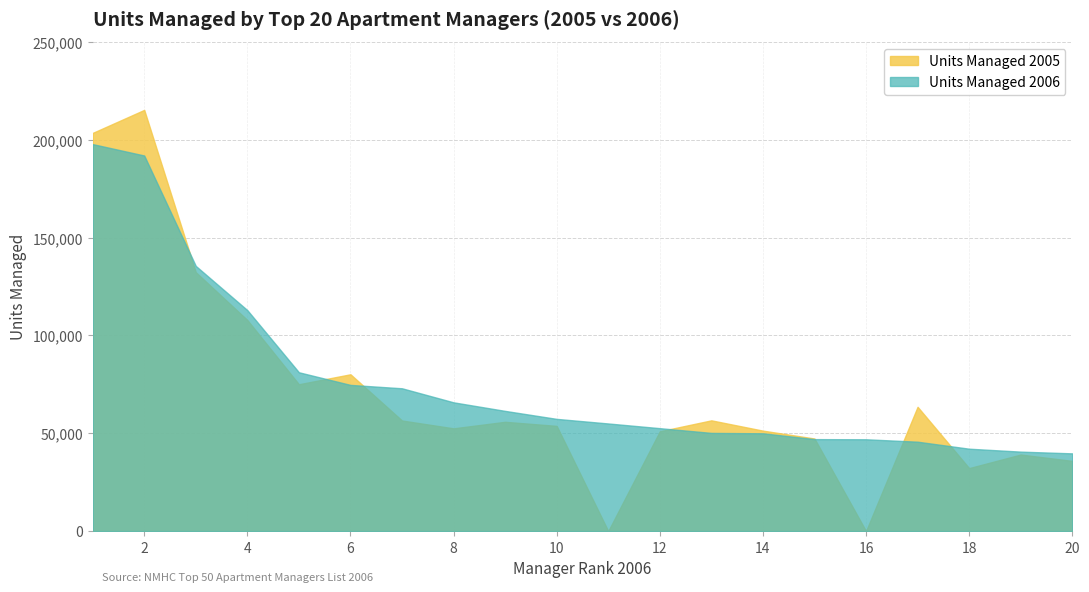

How many positive values does the Units Managed 2005 series have?

18